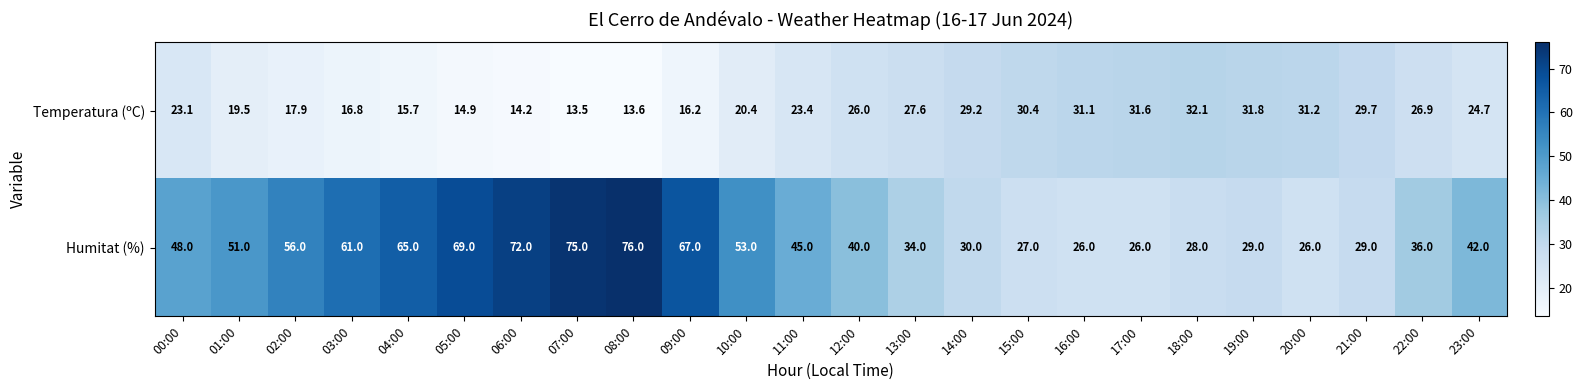

What is the difference between the maximum and minimum values in the Humitat (%) series?

50.0